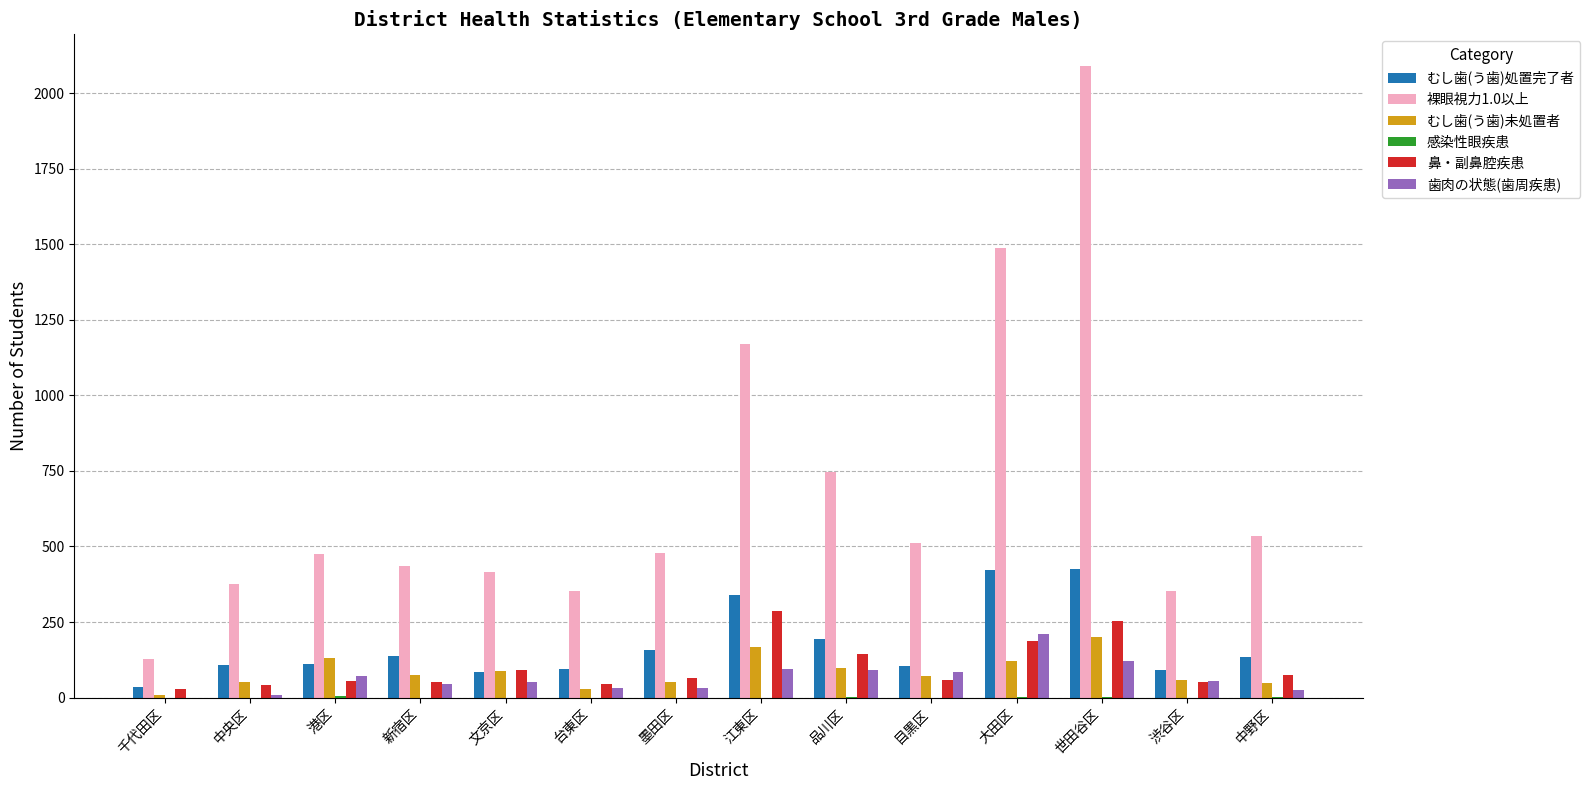

Which series has the largest total across all categories?

裸眼視力1.0以上